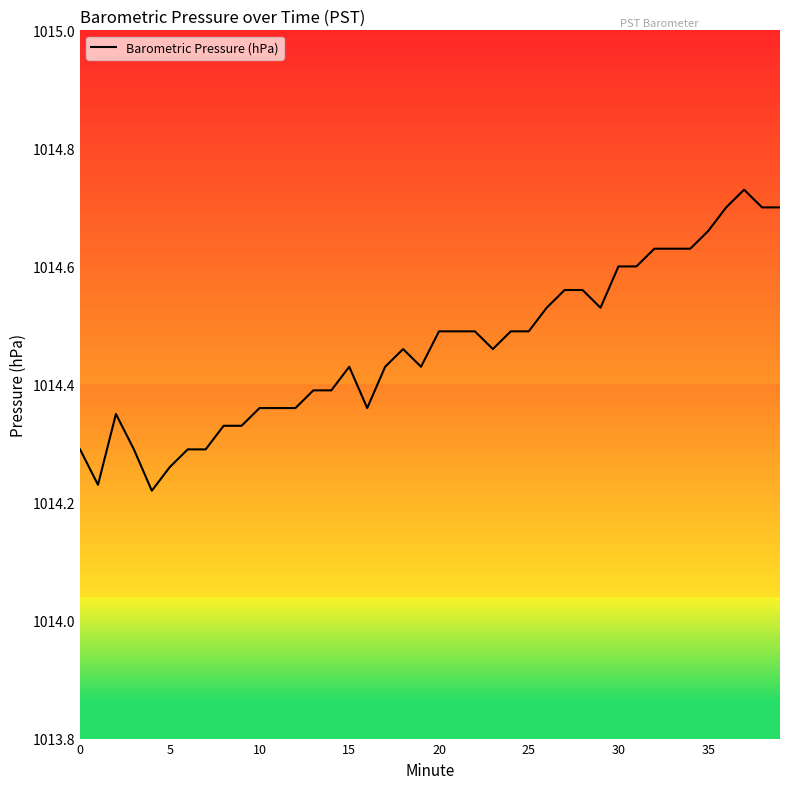

What is the difference between the maximum and minimum values?

0.5